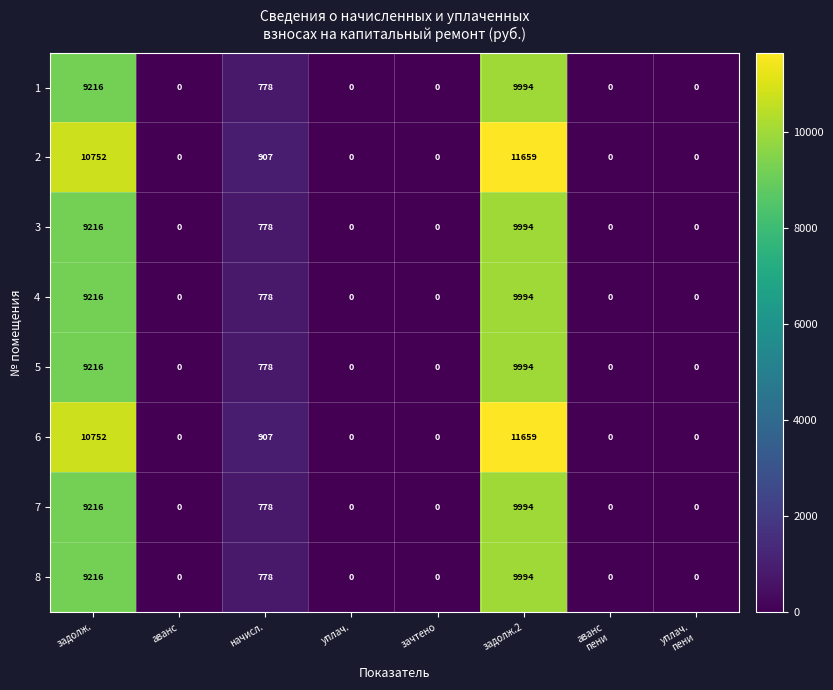

What is the total value across all series at задолж.2?

83282